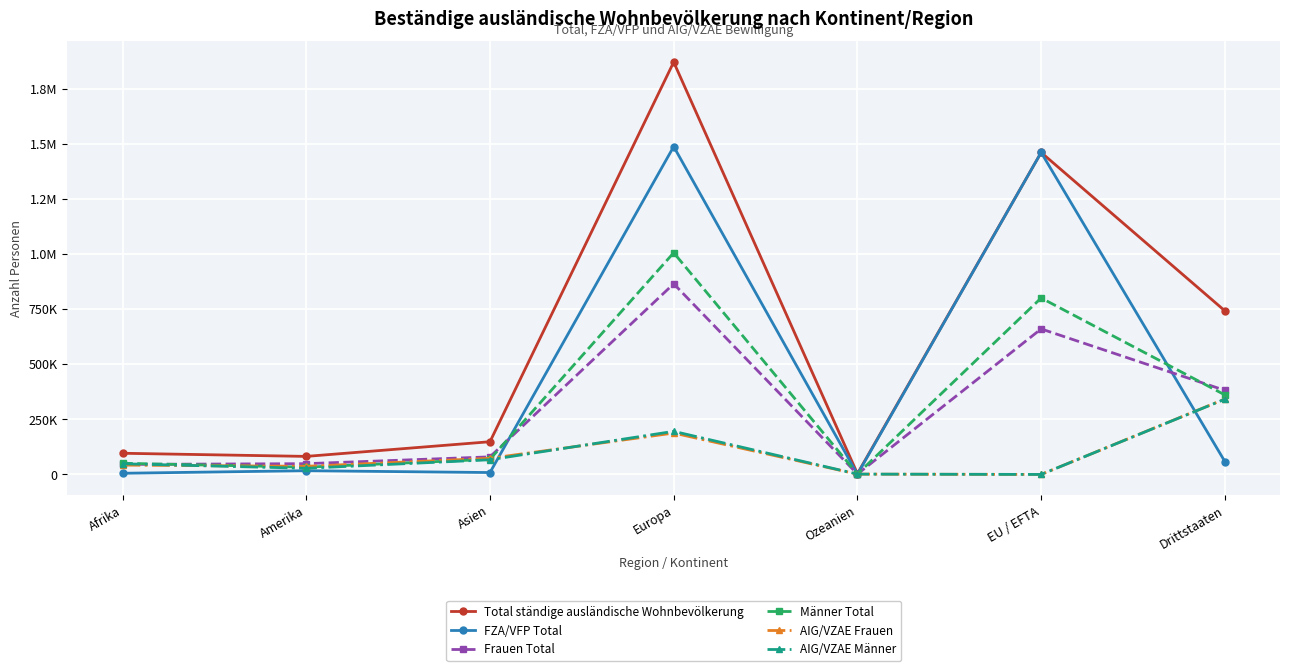

The AIG/VZAE Frauen series shows 2247 at Ozeanien. True or false?

False